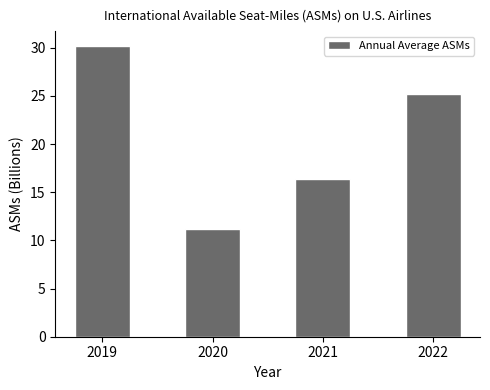

List the labels in order of value, largest first.

2019, 2022, 2021, 2020